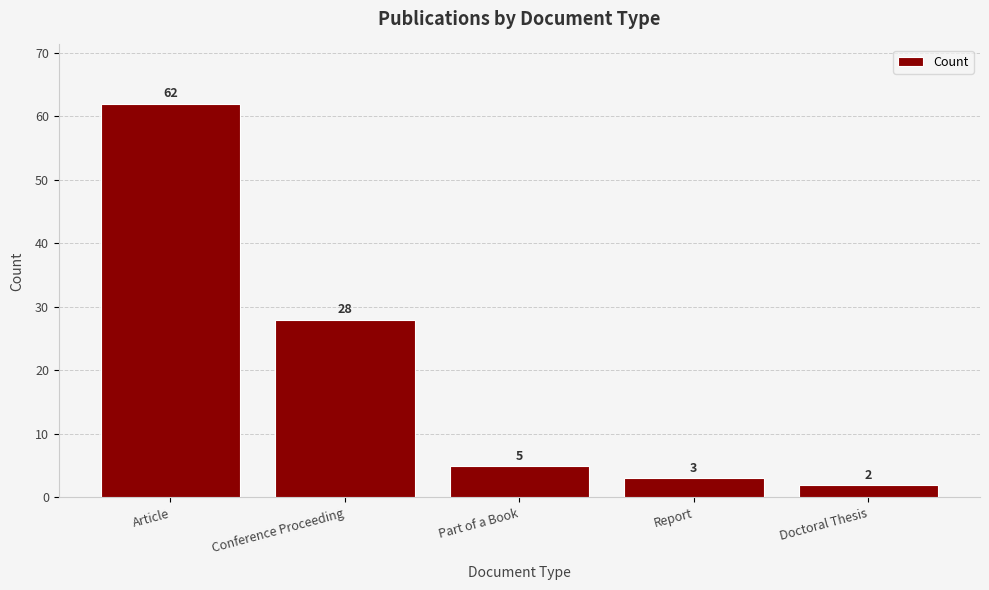

Reading left to right, list all the values displayed in this chart.

62	28	5	3	2